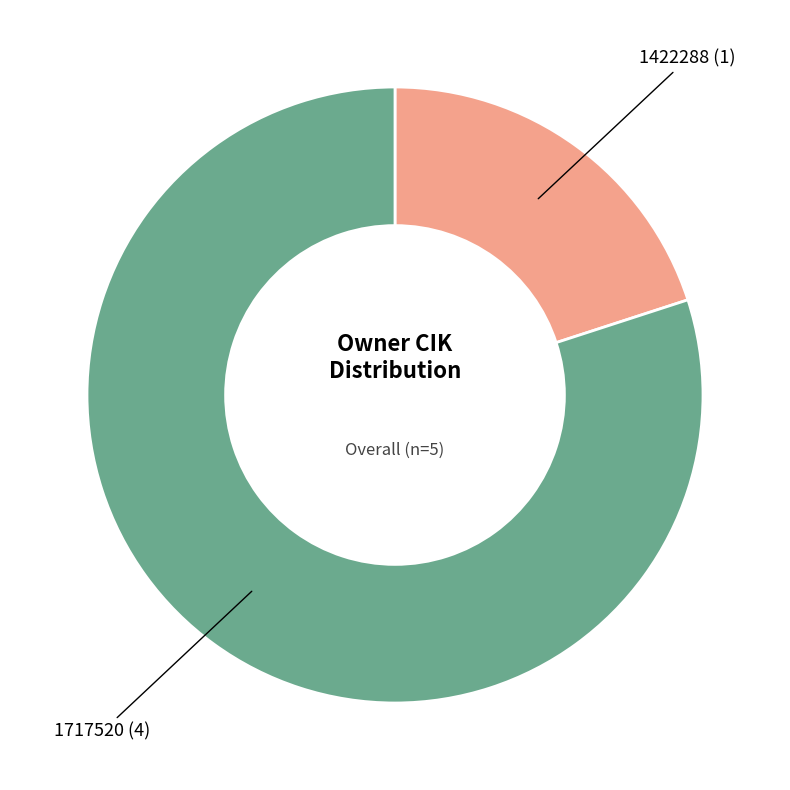

True or false: 1422288 accounts for 26% of the total.

False